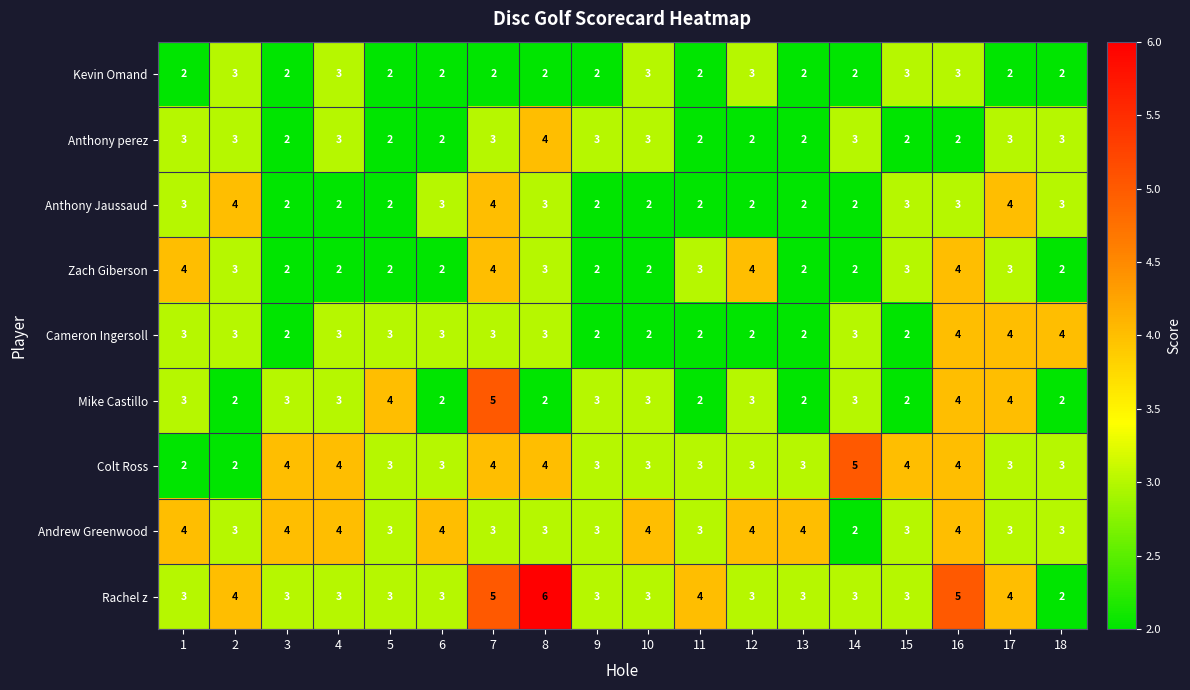

How many Mike Castillo values are between 2 and 3?

14